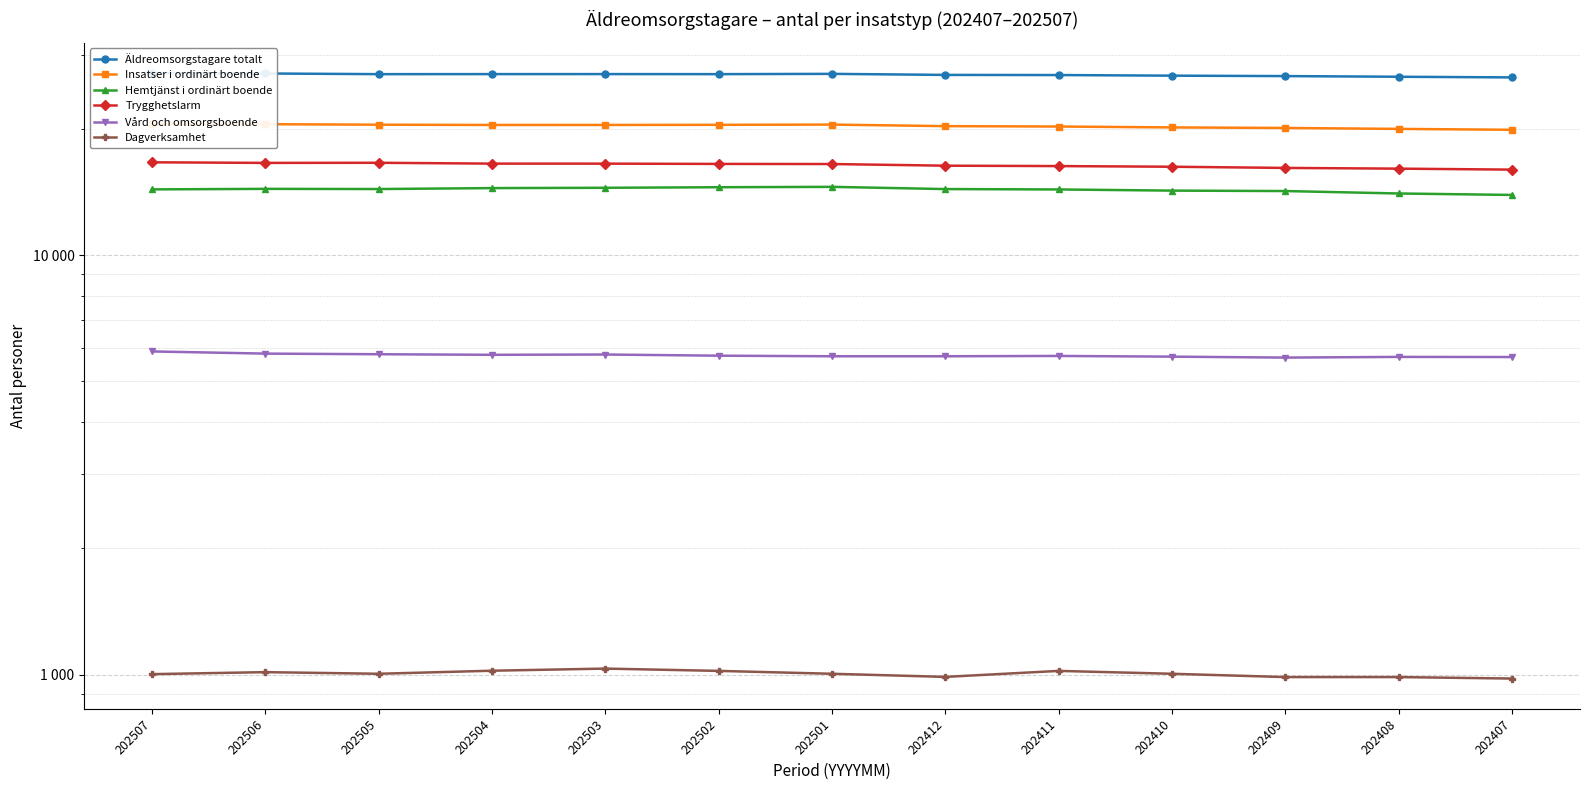

What is the minimum value shown in the chart?

978